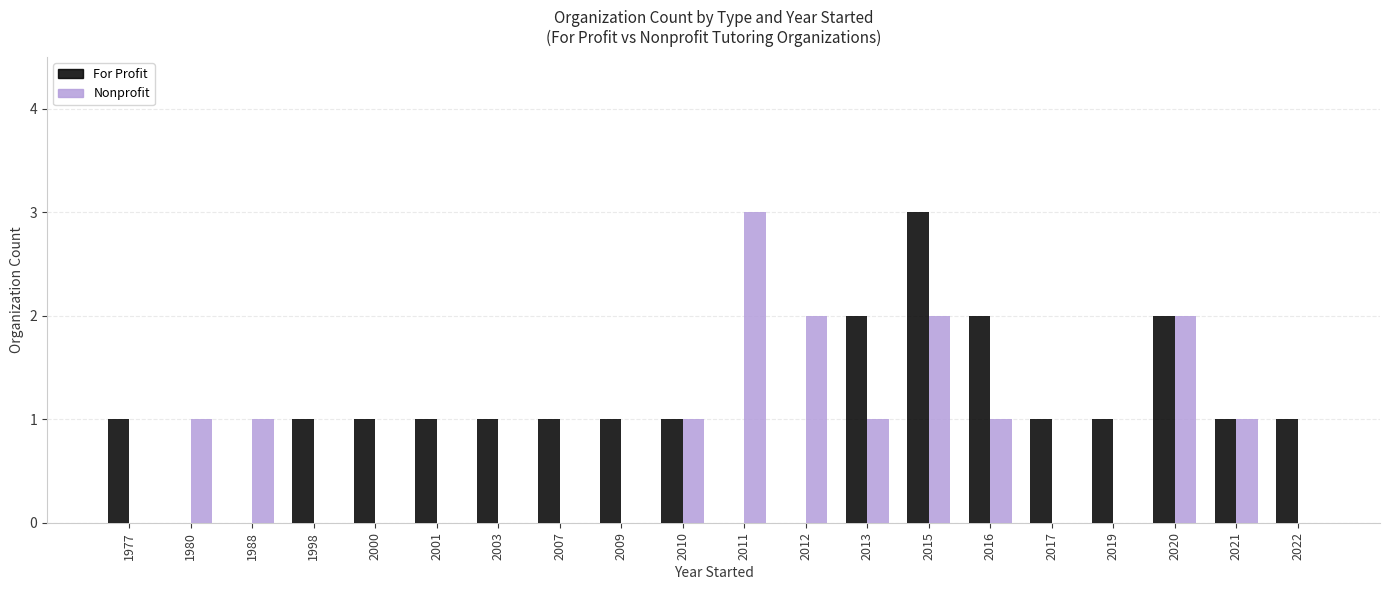

True or false: For Profit has a value of 3 at 2015.

True